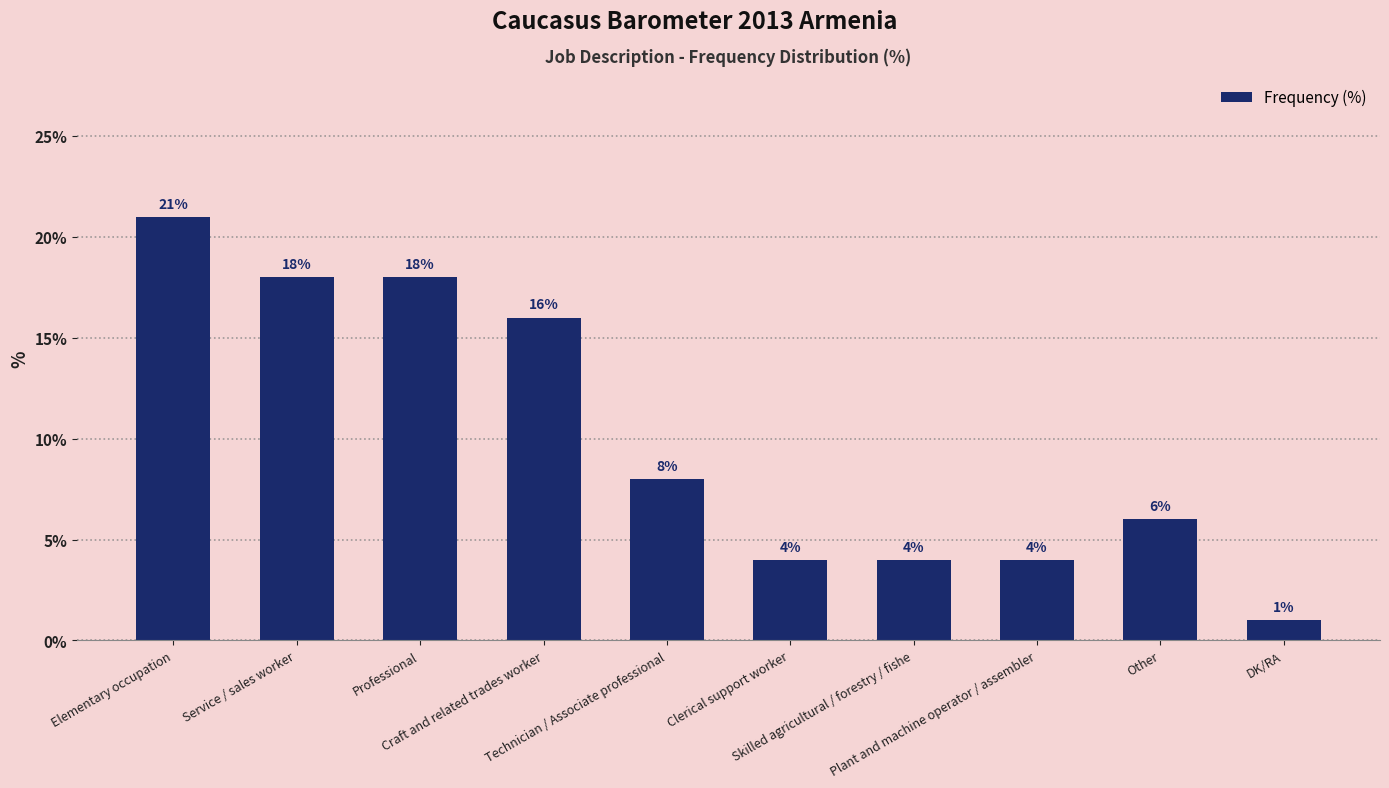

What is the label of the 4th bar from the right?

Skilled agricultural / forestry / fishe